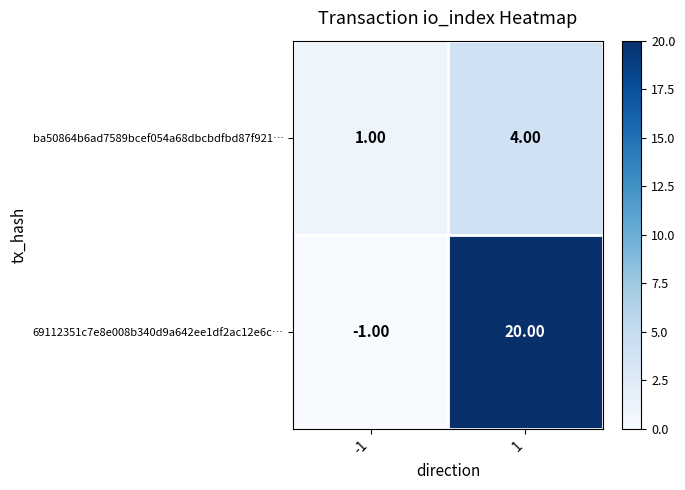

What is the difference between the maximum and minimum values in the ba50864b6ad7589bcef054a68dbcbdfbd87f921… series?

3